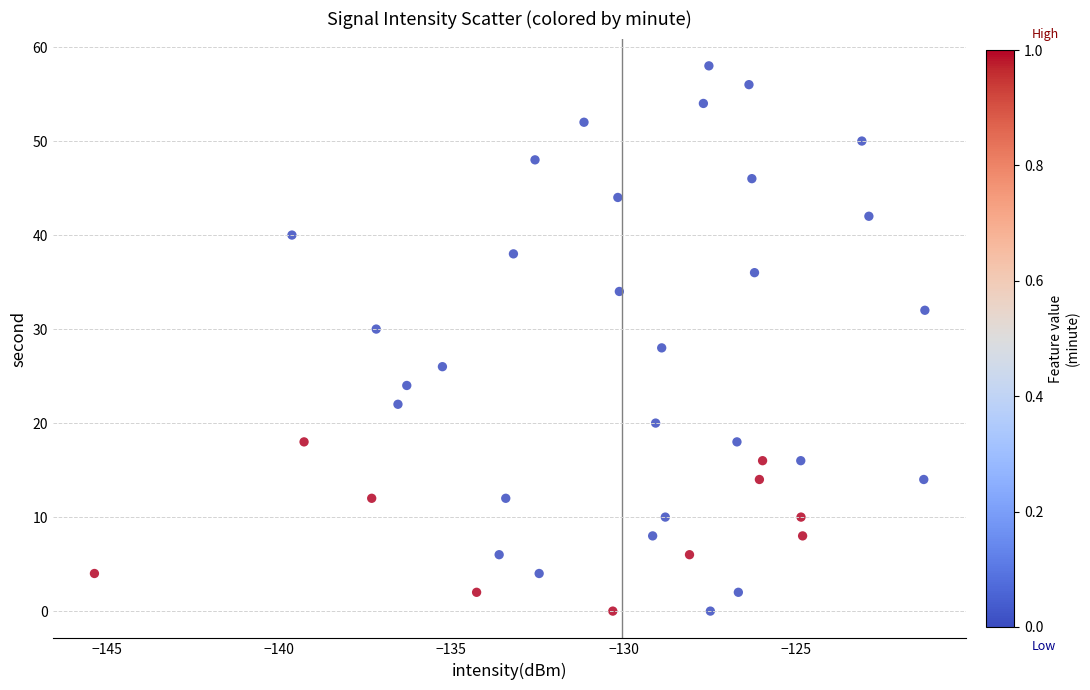

What is the range of Y values (max minus min)?

58